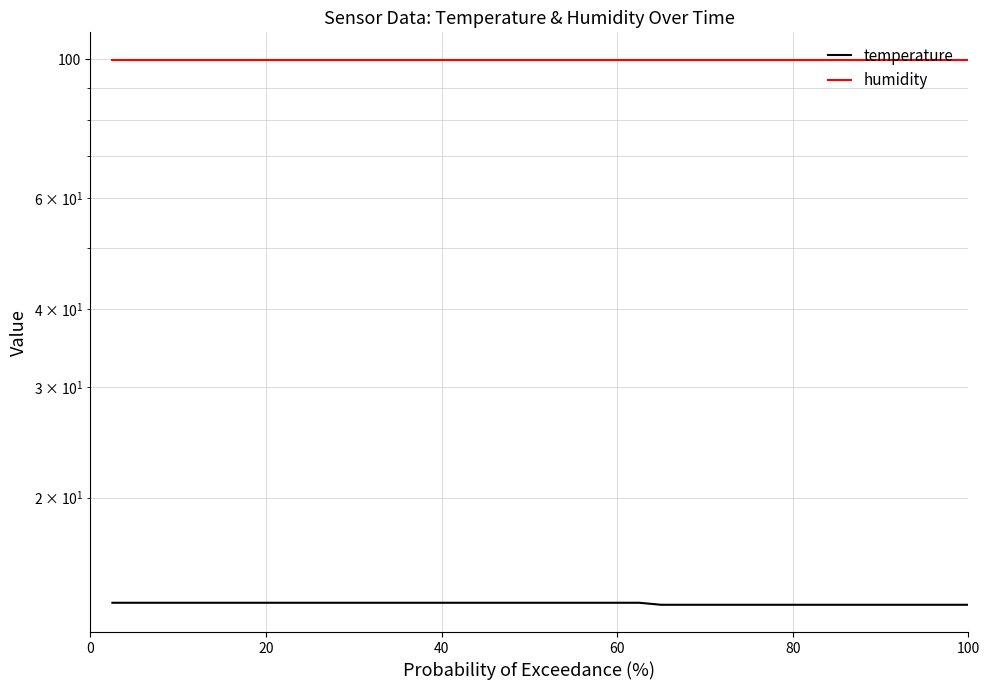

What is the value of the temperature point at the 26th from the left?

13.5